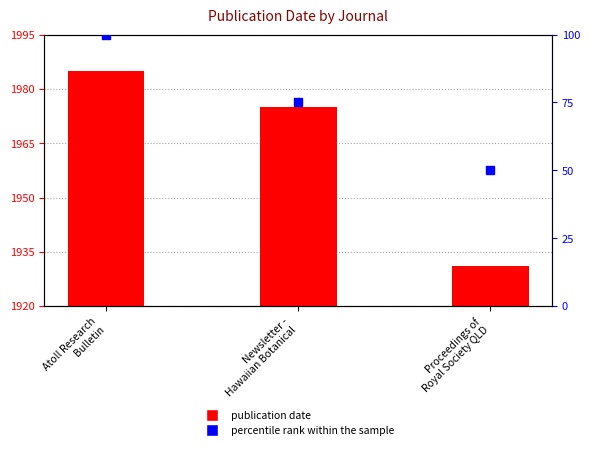

Which series has the largest Y range (max minus min)?

publication date